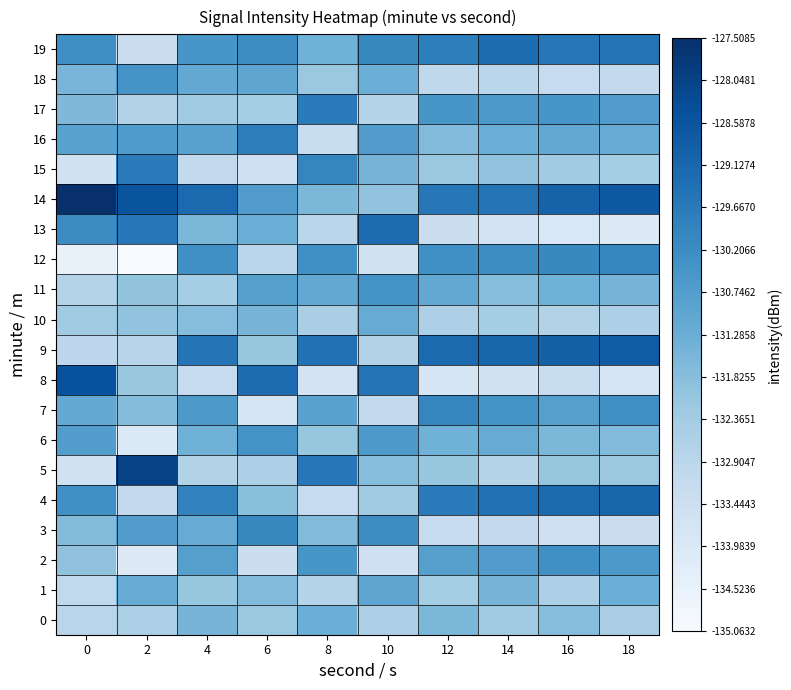

Which series has the widest spread of values?

5